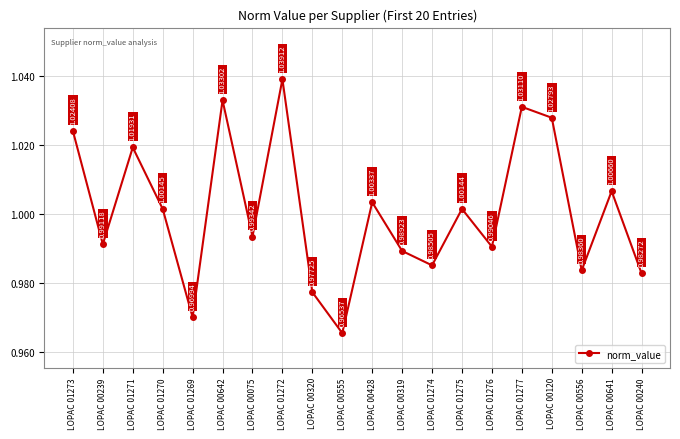

What is the difference between the second highest and second lowest values?

0.1